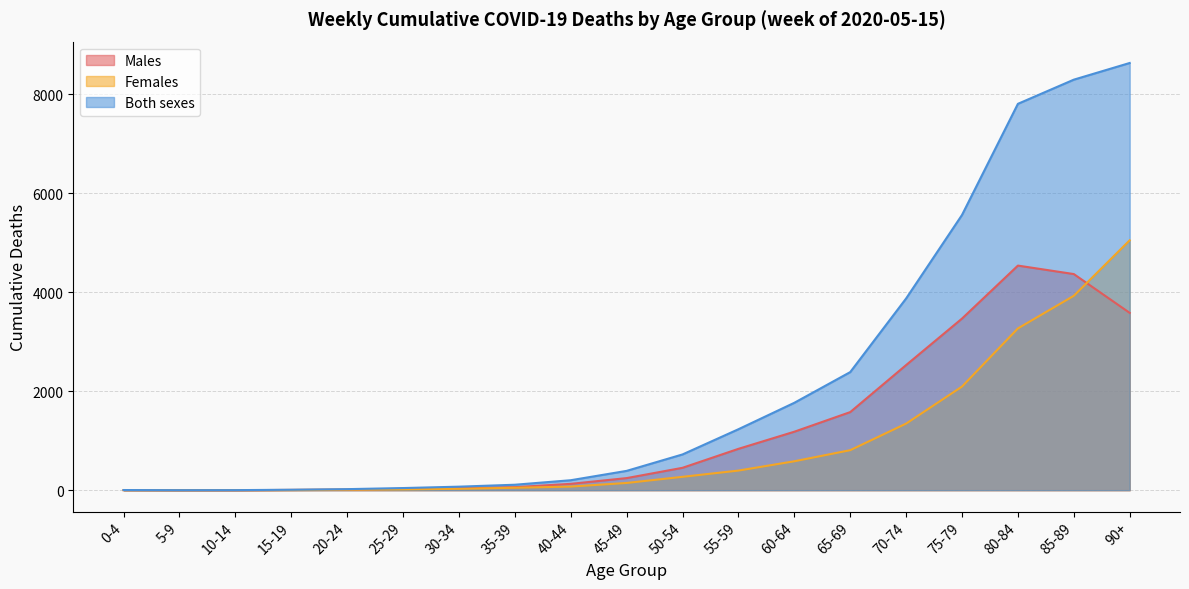

Is it true that Males equals 1181 at 60-64?

True